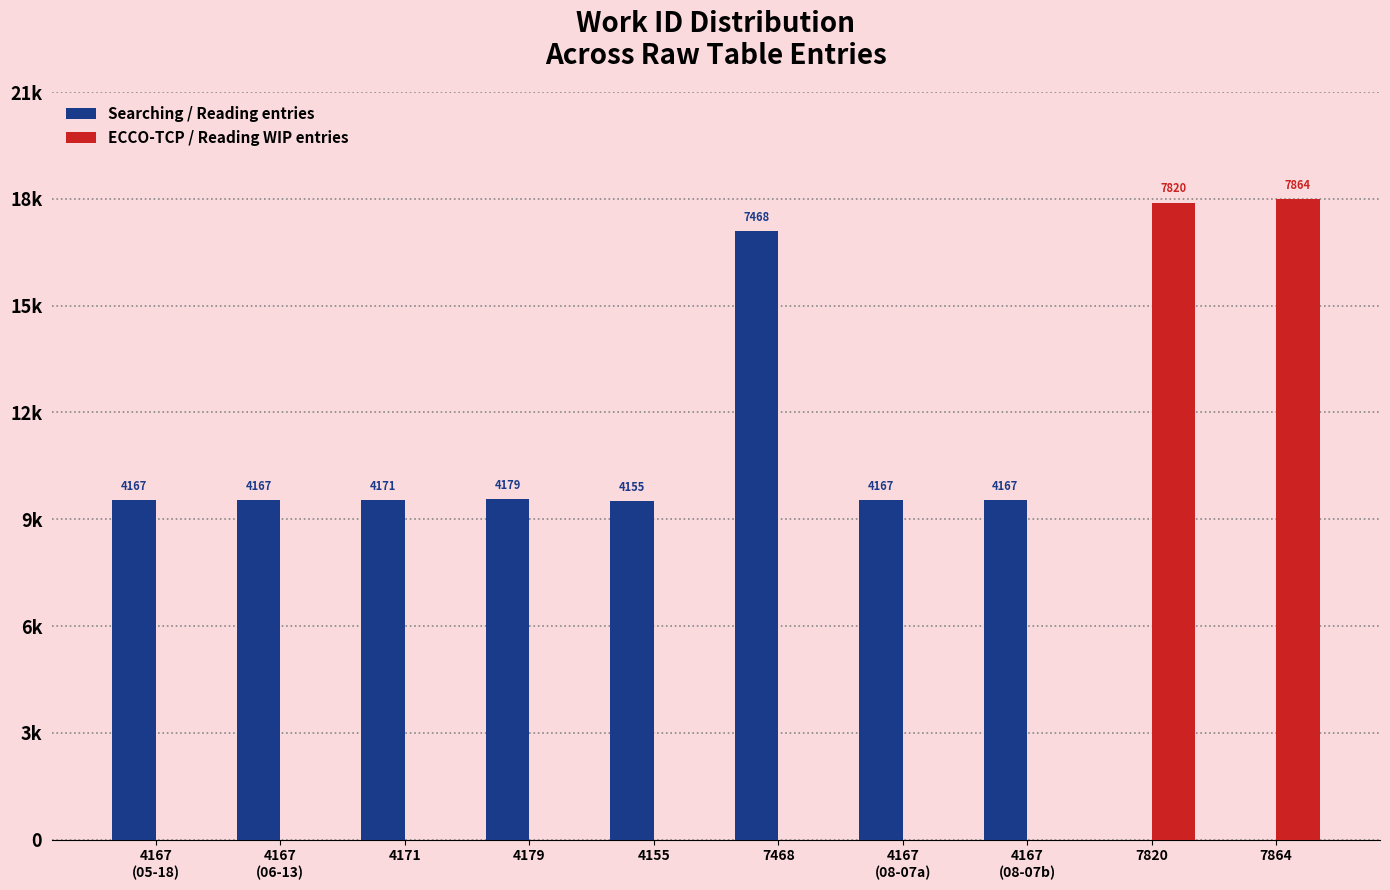

Is the value of Searching / Reading entries at 7864 greater than the value of ECCO-TCP / Reading WIP entries at 4167
(08-07a)?

No